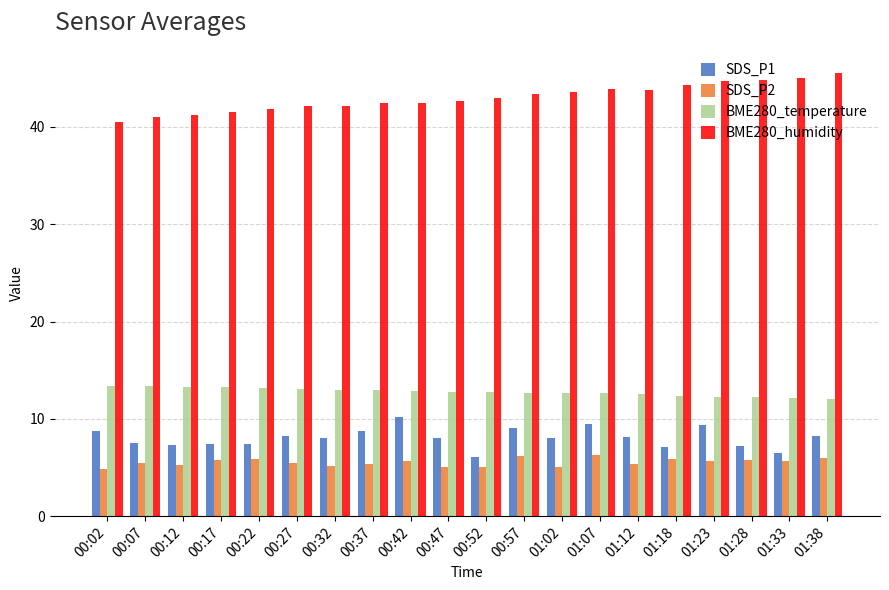

How many groups of bars are there?

20